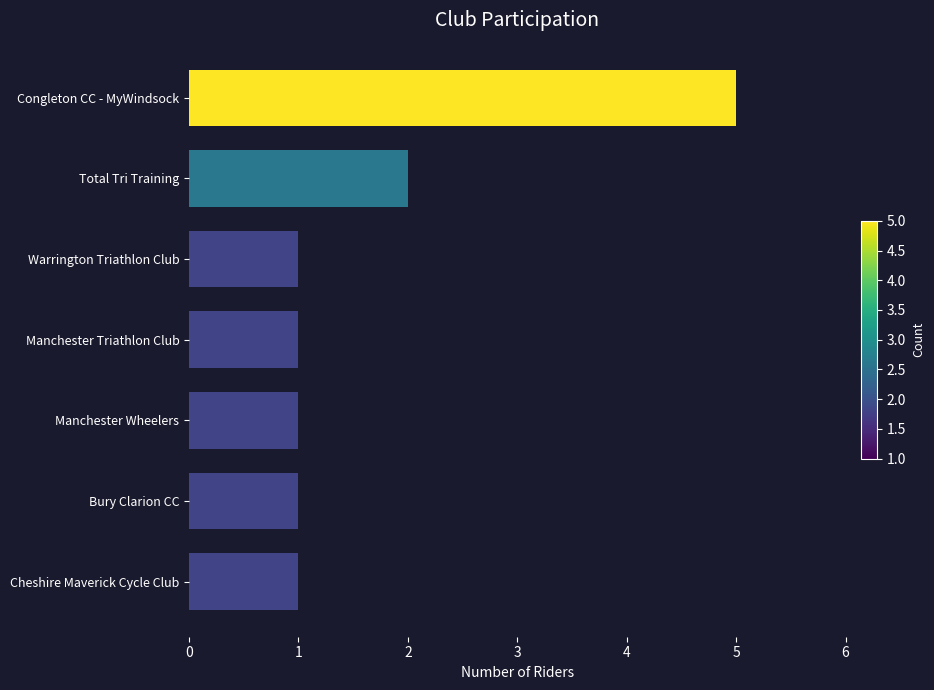

How many distinct data groups are displayed?

1